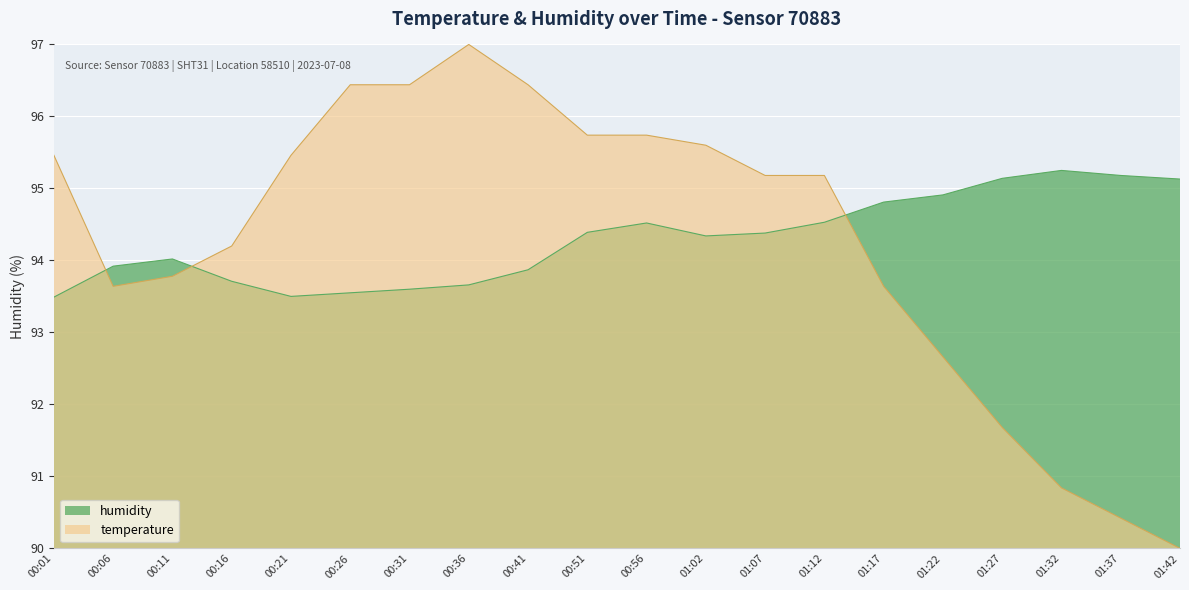

What are all the series names shown in the legend?

humidity, temperature